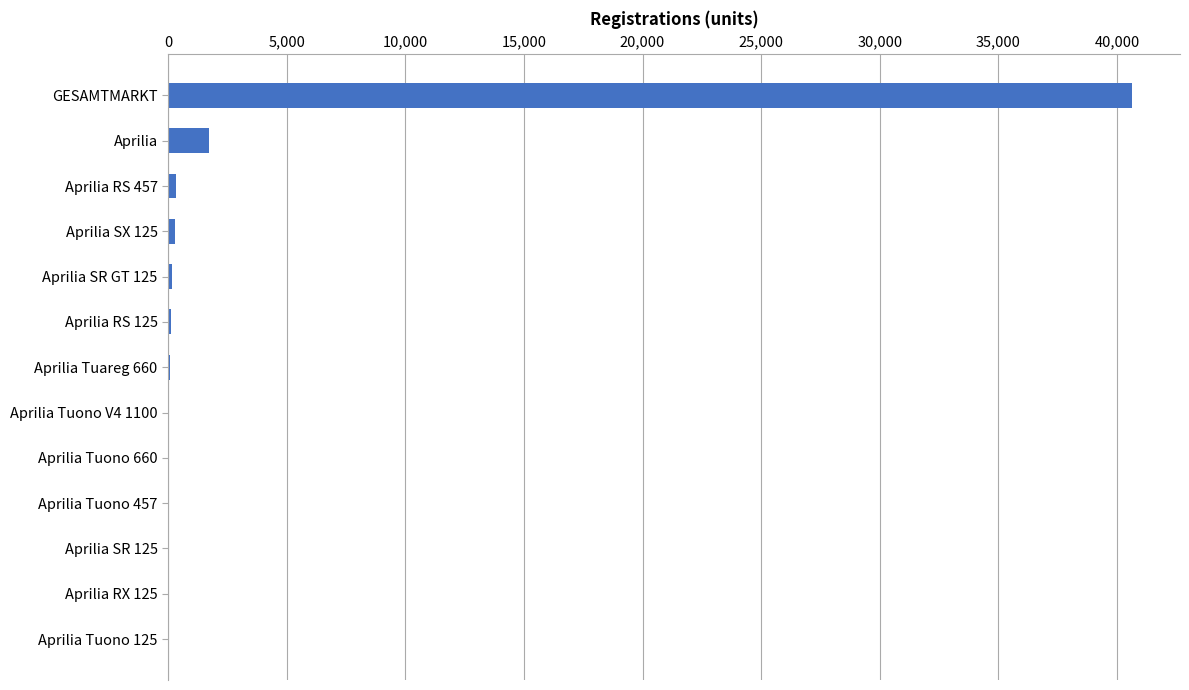

The chart shows a value of 42 at Aprilia Tuono V4 1100. True or false?

True